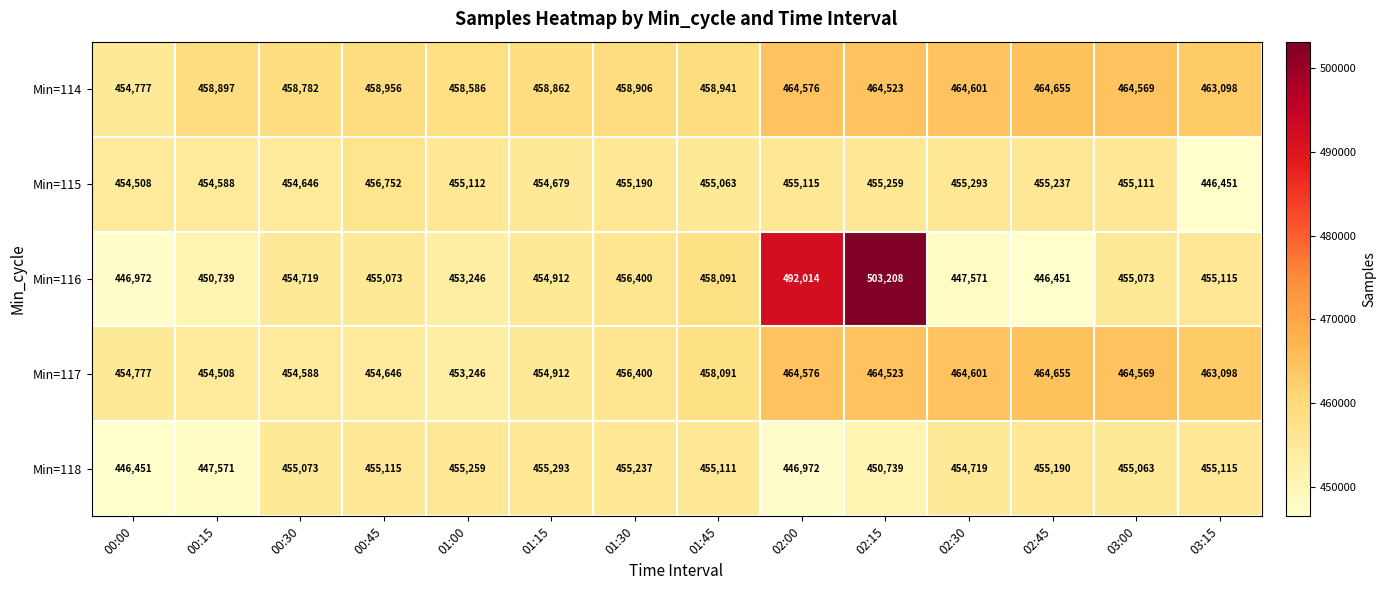

Which series changed the most between 00:30 and 02:15?

Min=116